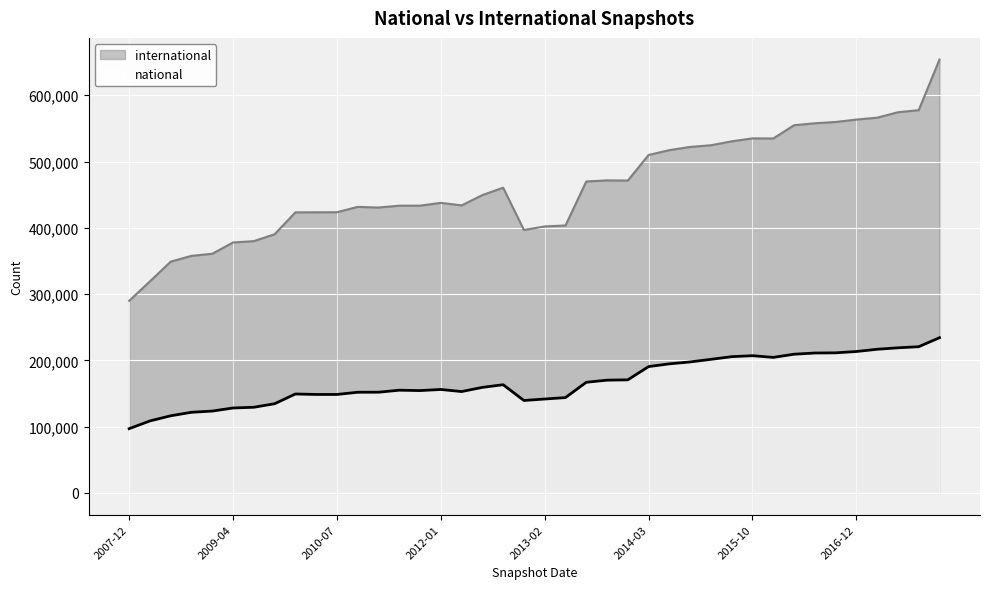

At how many categories does at least one series exceed 640255?

1